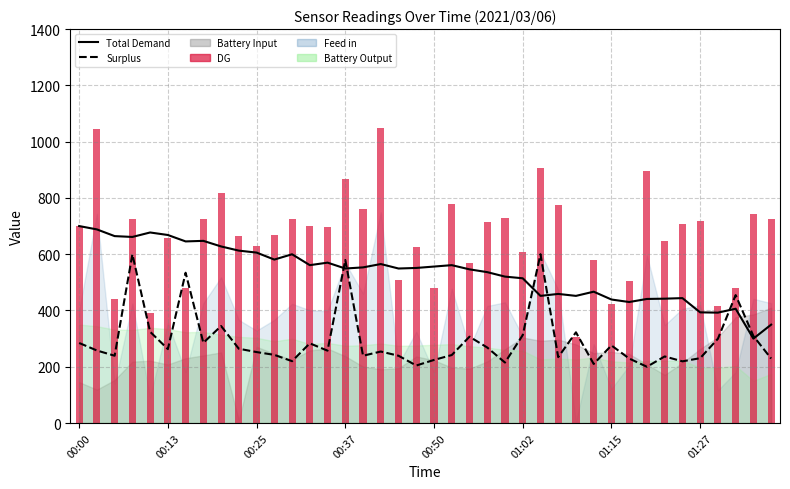

What is the difference between the highest and lowest values at 00:25?

425.1